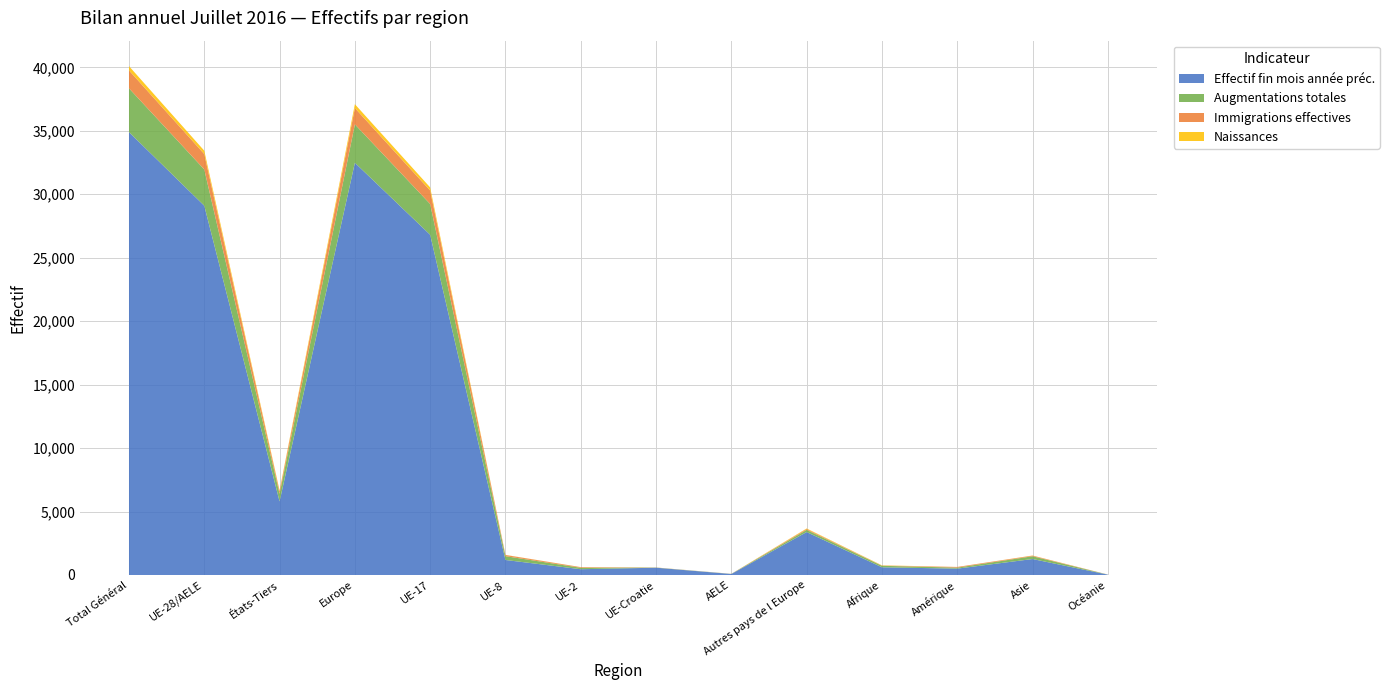

Reading left to right, list all the values displayed in this chart.

Effectif fin mois année préc.: Total Général=34896	UE-28/AELE=29097	États-Tiers=5799	Europe=32481	UE-17=26807	UE-8=1183	UE-2=455	UE-Croatie=574	AELE=78	Autres pays de l Europe=3384	Afrique=607	Amérique=500	Asie=1258	Océanie=28
Augmentations totales: Total Général=3455	UE-28/AELE=2859	États-Tiers=596	Europe=3029	UE-17=2426	UE-8=300	UE-2=113	UE-Croatie=11	AELE=9	Autres pays de l Europe=170	Afrique=117	Amérique=81	Asie=218	Océanie=4
Immigrations effectives: Total Général=1410	UE-28/AELE=1216	États-Tiers=194	Europe=1285	UE-17=1063	UE-8=93	UE-2=49	UE-Croatie=6	AELE=5	Autres pays de l Europe=69	Afrique=17	Amérique=53	Asie=49	Océanie=4
Naissances: Total Général=337	UE-28/AELE=261	États-Tiers=76	Europe=304	UE-17=242	UE-8=10	UE-2=6	UE-Croatie=3	AELE=0	Autres pays de l Europe=43	Afrique=21	Amérique=1	Asie=11	Océanie=0